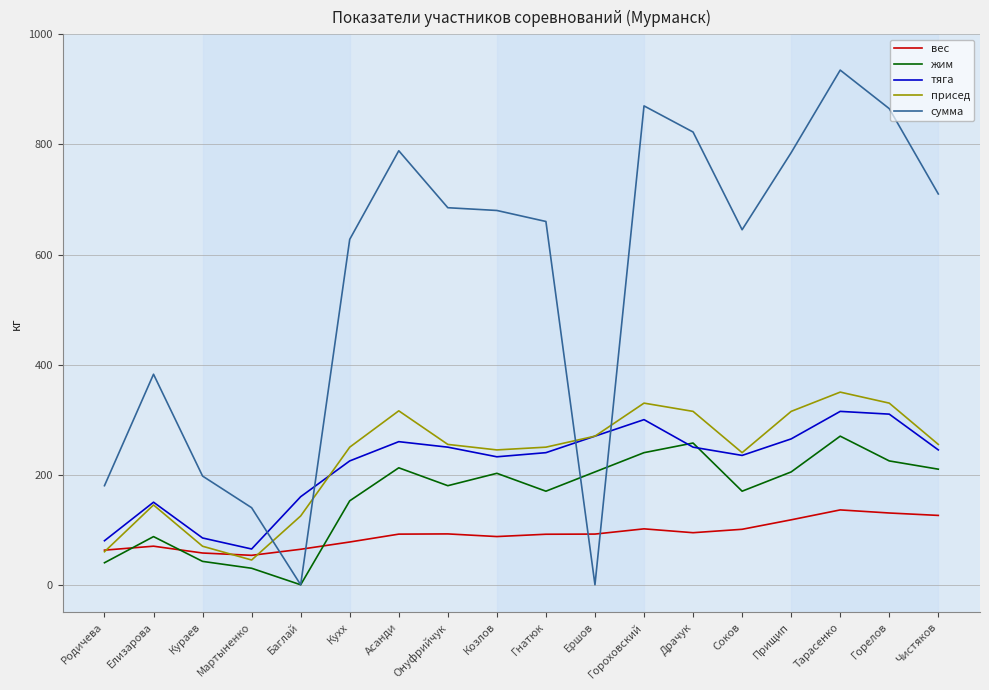

Read the вес value at Соков.

100.8